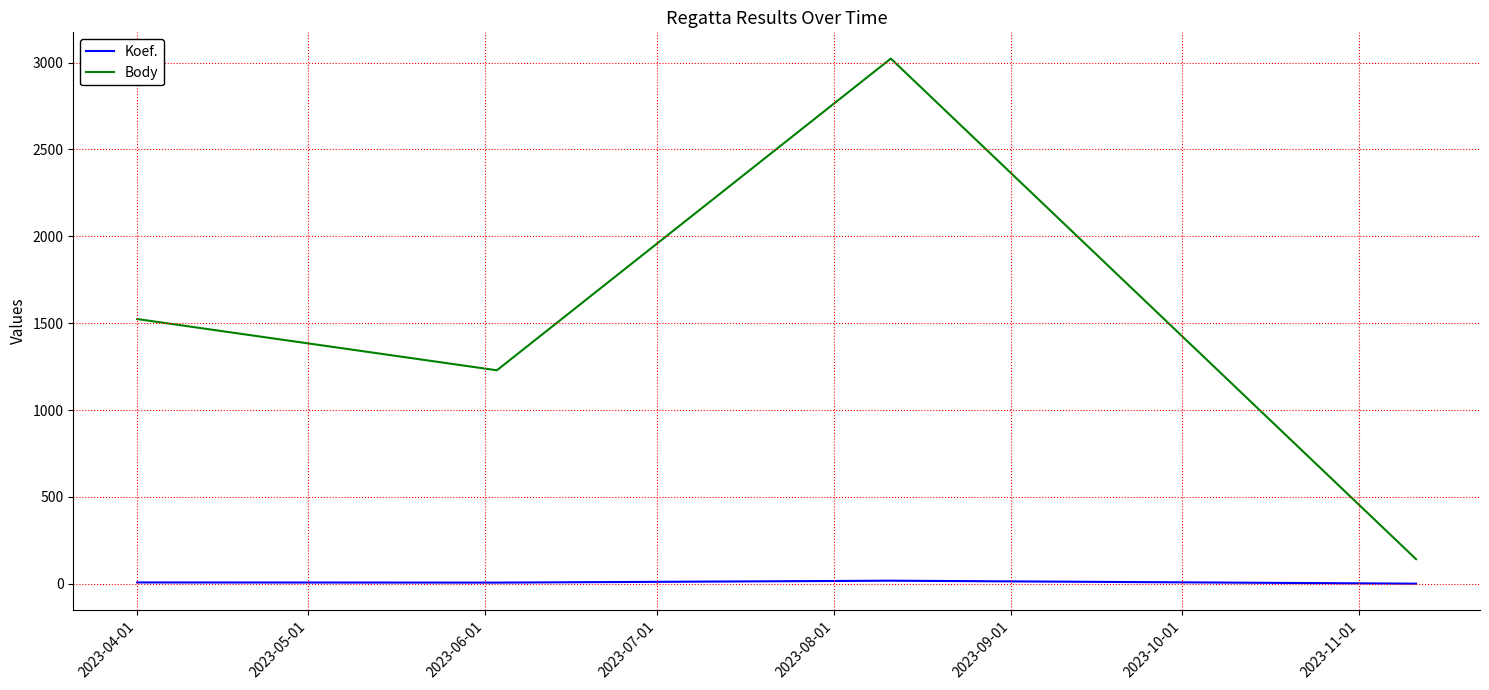

True or false: Body has more than 0 interior local peaks.

True